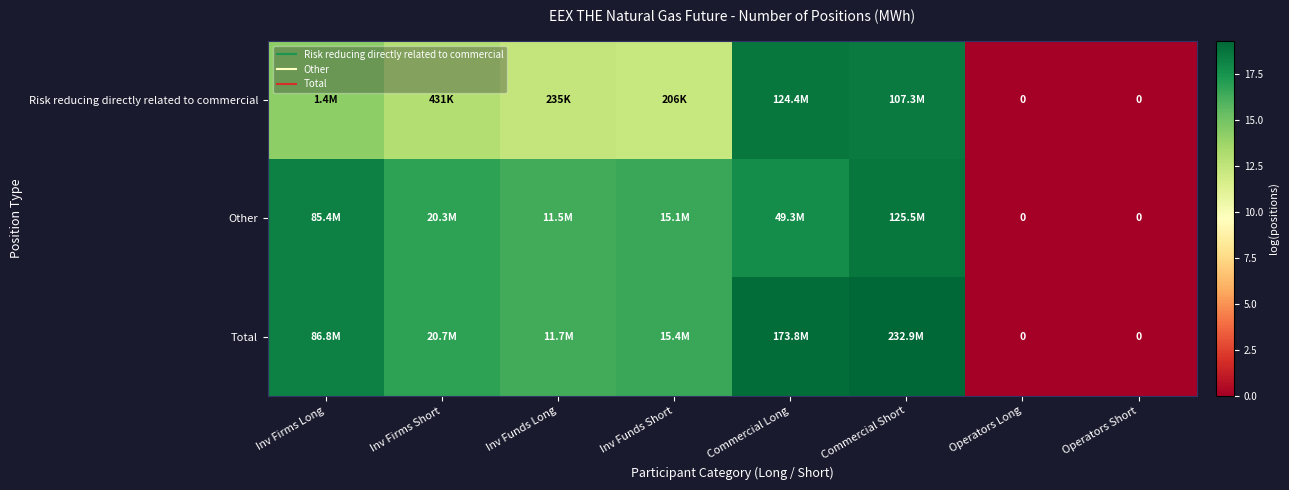

What is the average value of the Total series?

13.3